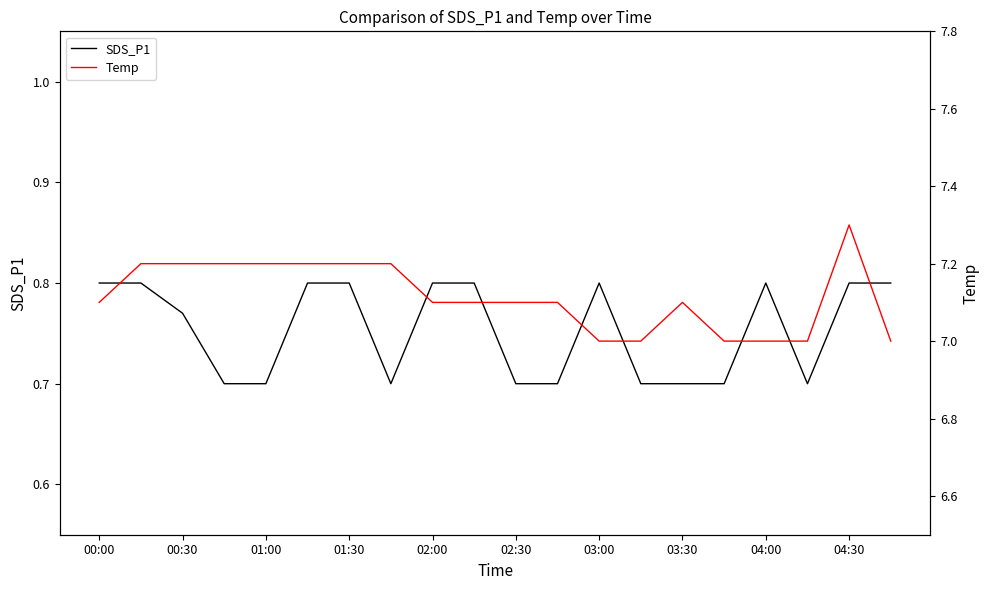

Is it true that SDS_P1 equals 0.8 at 00:00?

True